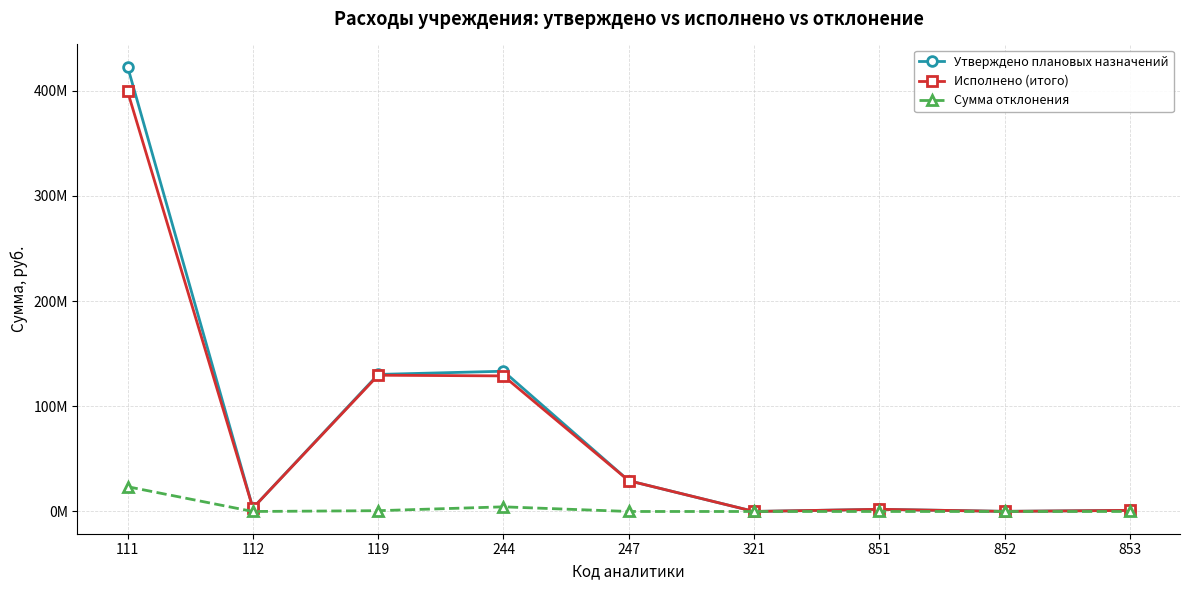

List the labels in order of Исполнено (итого) value, largest first.

111, 119, 244, 247, 112, 851, 853, 852, 321